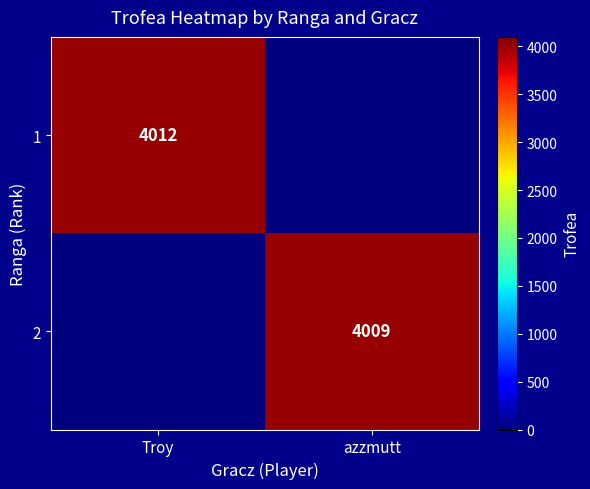

Is it true that 1 equals 4012 at Troy?

True